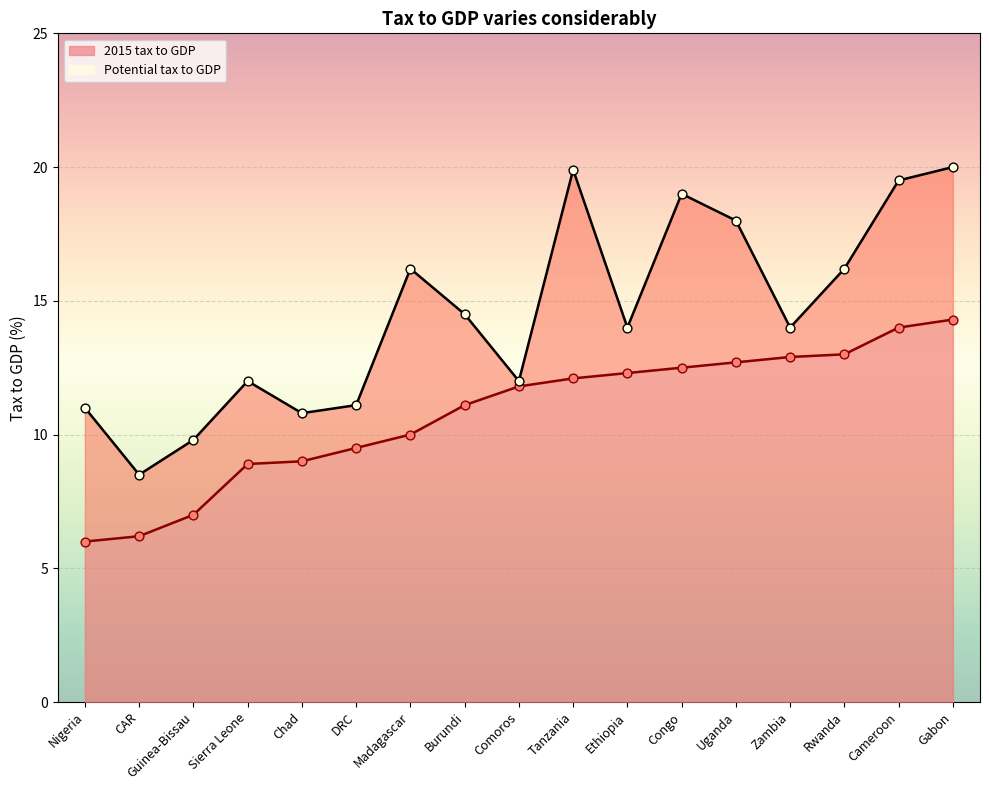

At how many categories does at least one series exceed 18?

4